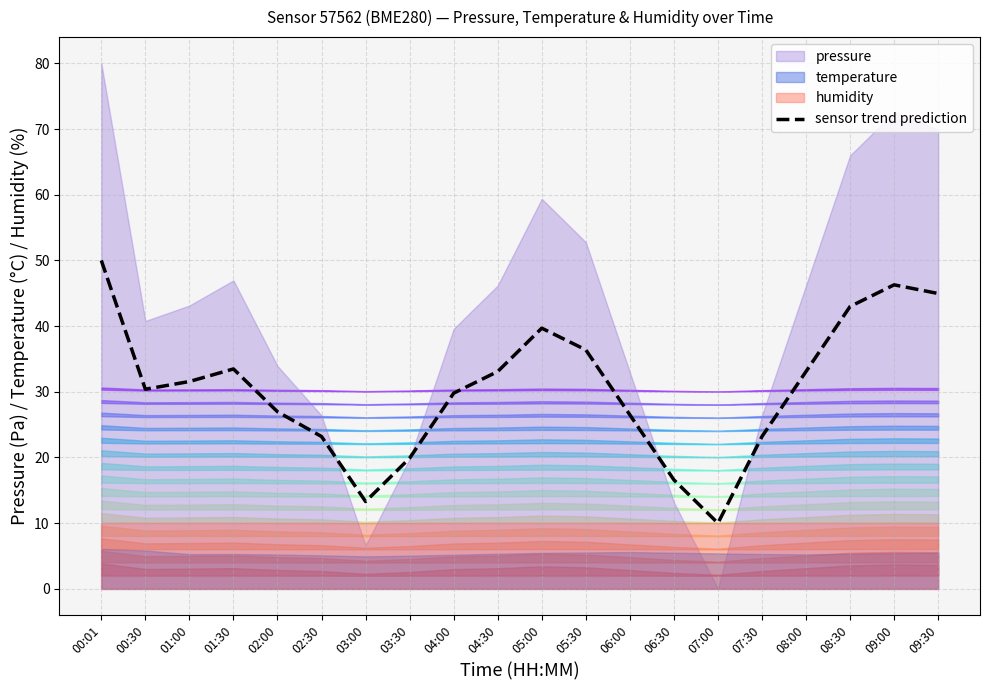

List the labels in order of value, largest first.

00:01, 09:00, 09:30, 08:30, 05:00, 05:30, 01:30, 04:30, 08:00, 01:00, 00:30, 04:00, 02:00, 06:00, 02:30, 07:30, 03:30, 06:30, 03:00, 07:00